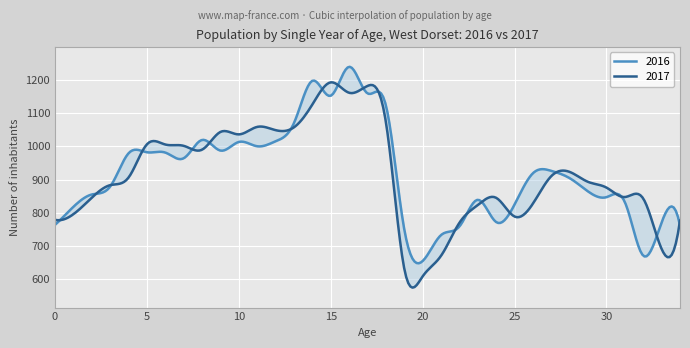

Is the value of 2016 at 20 greater than the value of 2017 at 8?

No